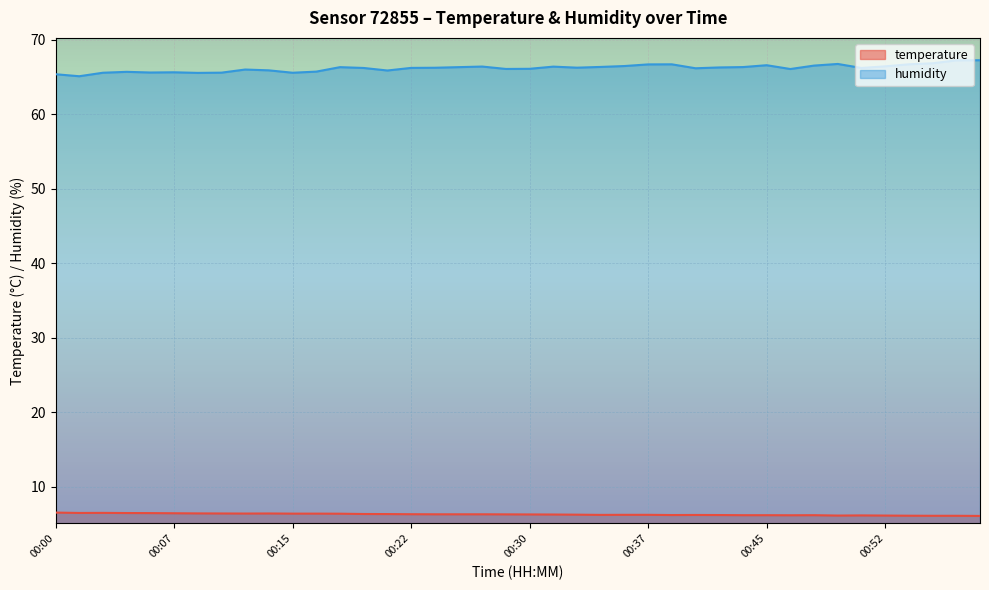

At which label does humidity reach its minimum?

00:01